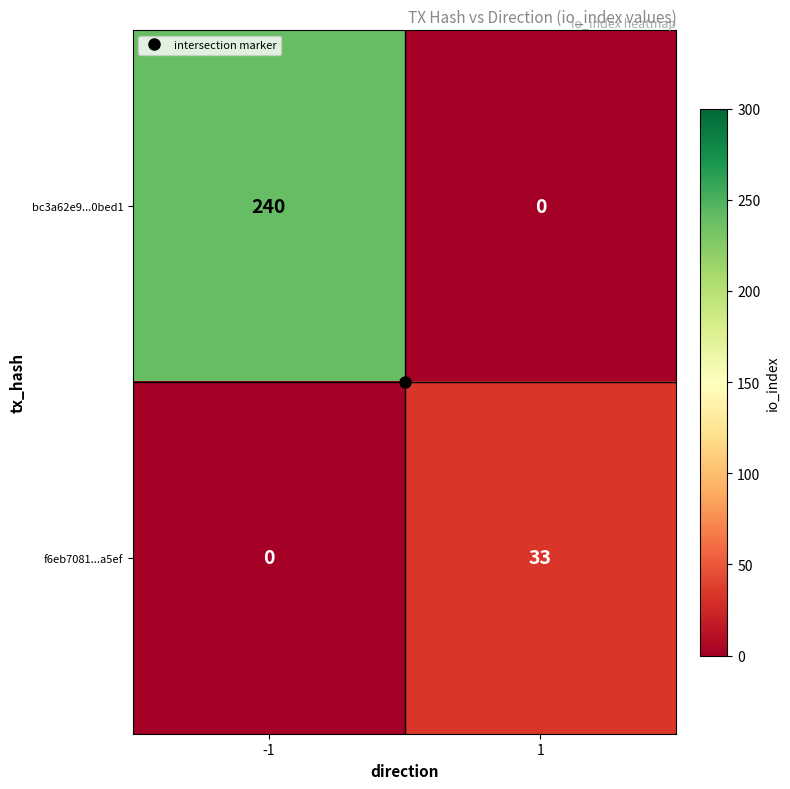

What is the difference between the highest and lowest values at 1?

33